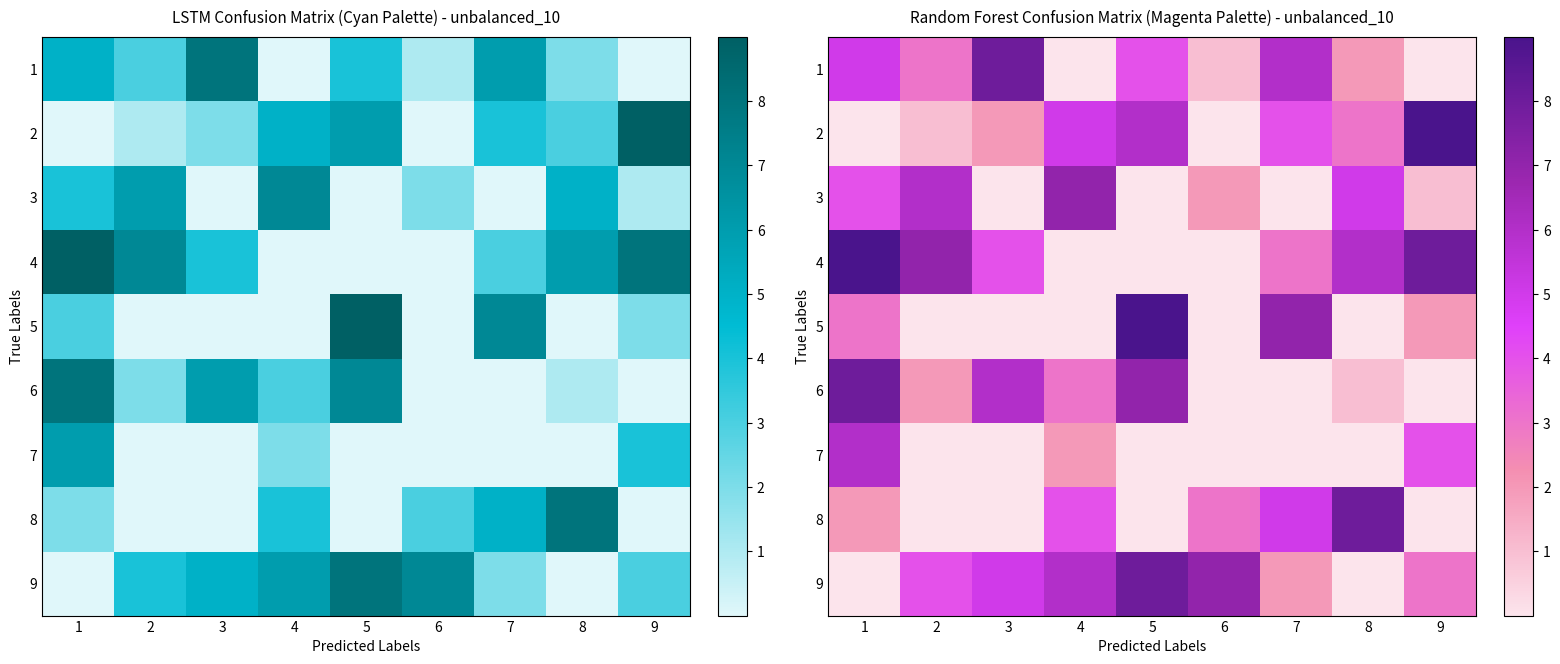

What is the sum of the 2 values at 8 and 6?

3